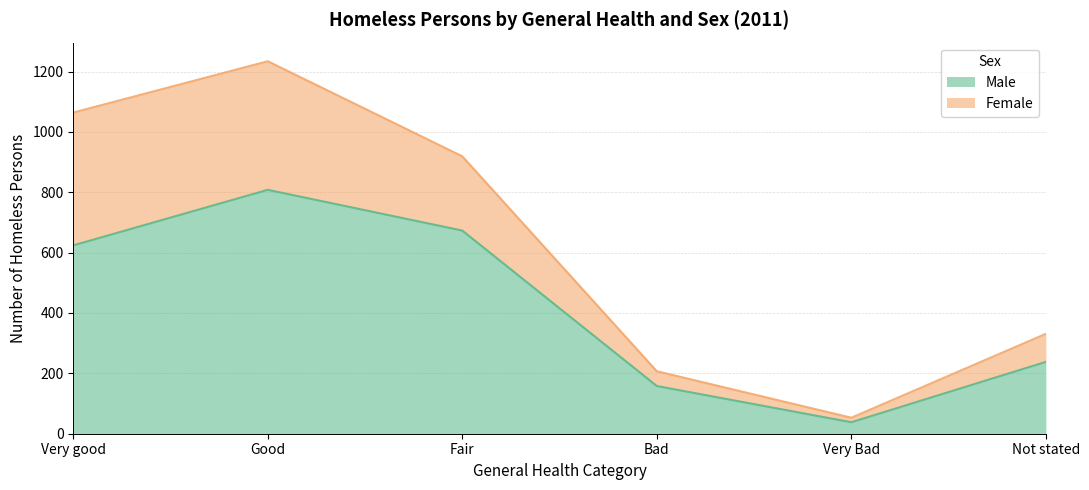

Count the number of categories in the chart.

6